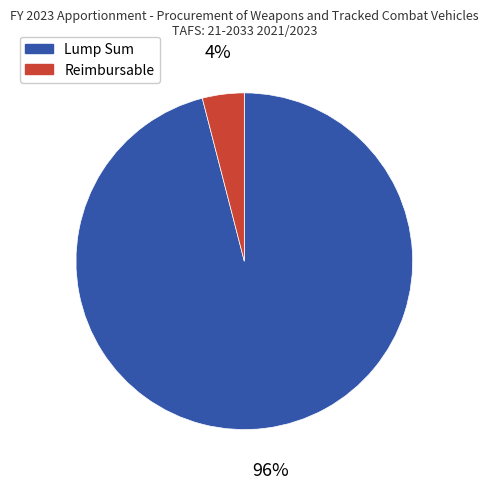

Does any single category account for the majority?

Yes